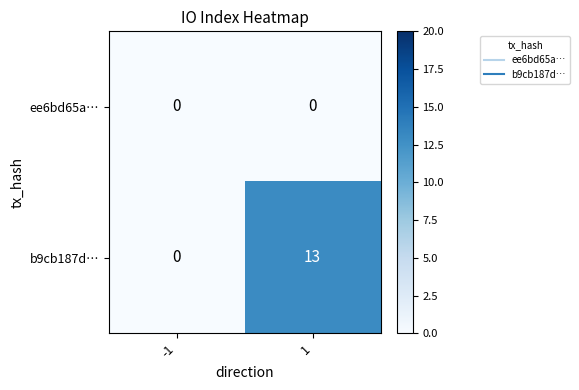

Is it true that b9cb187d… equals -5 at -1?

False